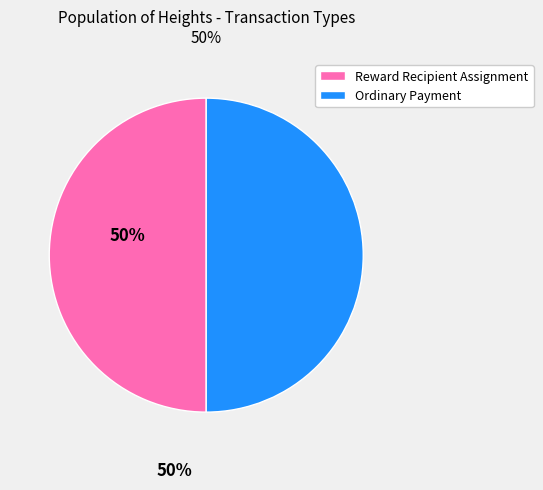

How many slices are in this pie chart?

2